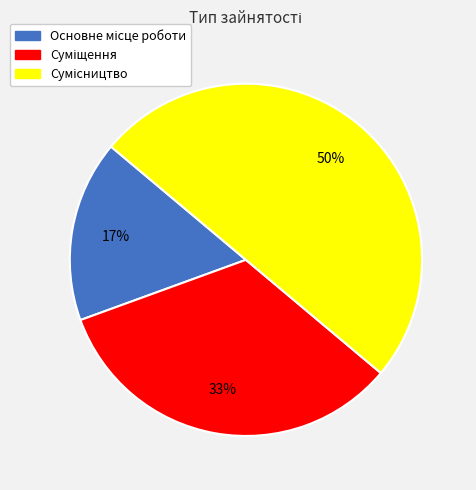

To the nearest percent, what is the difference between the largest and smallest slice percentages?

33%